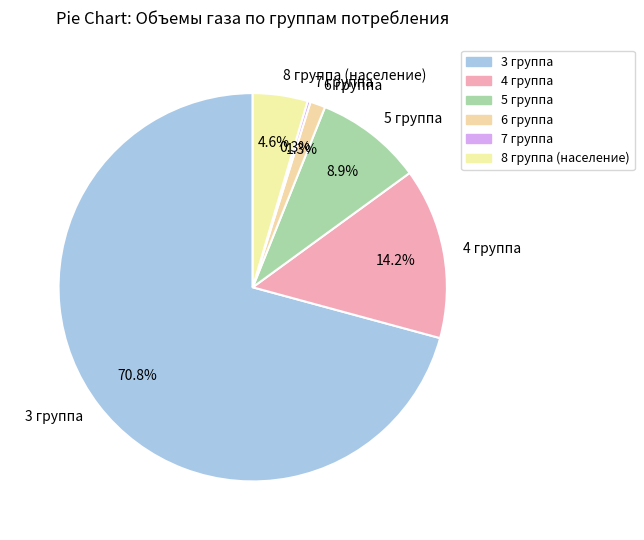

Do 5 группа and 8 группа (население) together represent more than half of the pie?

No